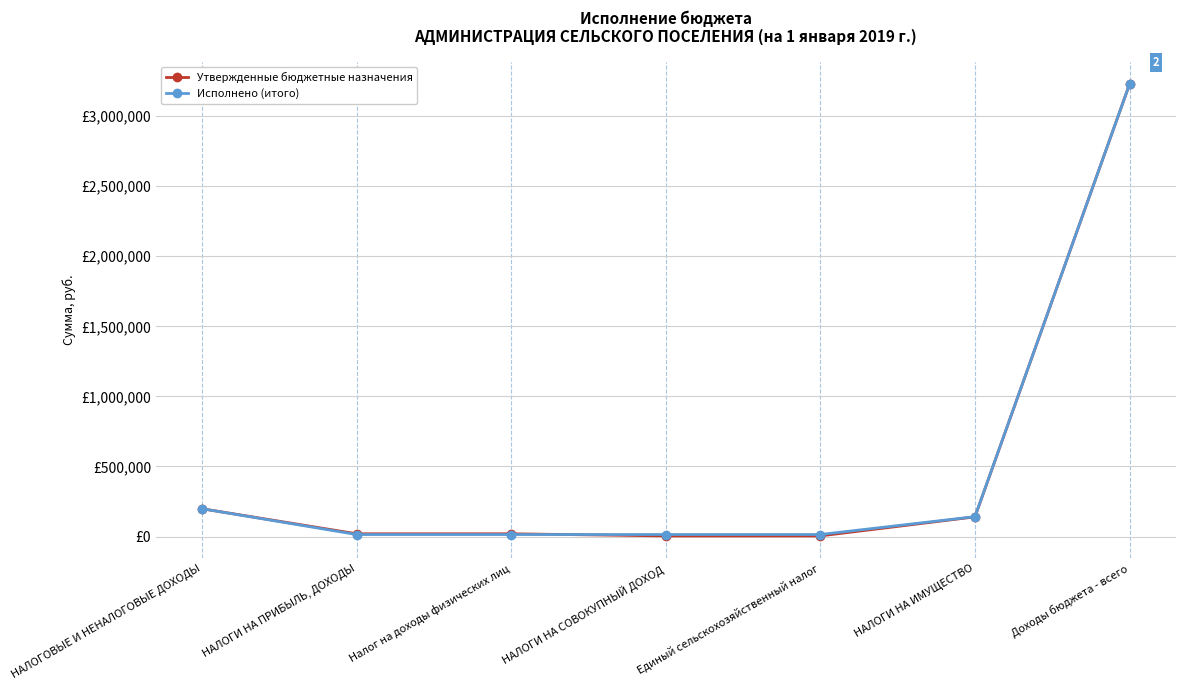

Between which two adjacent categories do Исполнено (итого) and Утвержденные бюджетные назначения first intersect?

Налог на доходы физических лиц and НАЛОГИ НА СОВОКУПНЫЙ ДОХОД